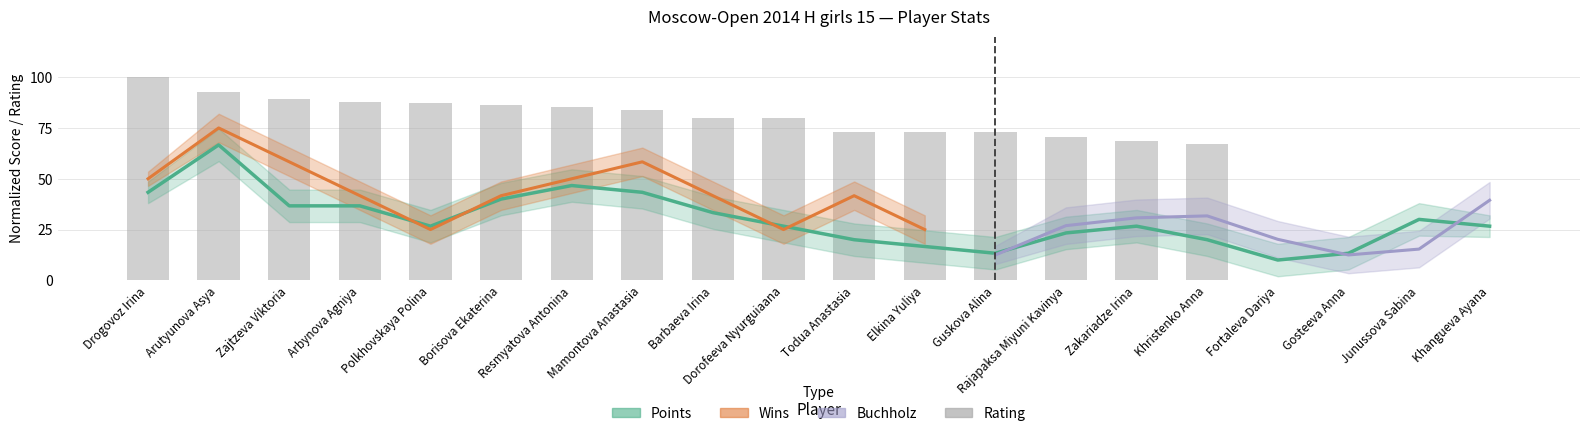

Reading left to right, list all the values displayed in this chart.

Drogovoz Irina=100.0	Arutyunova Asya=92.6	Zajtzeva Viktoria=89.5	Arbynova Agniya=87.8	Polkhovskaya Polina=87.0	Borisova Ekaterina=86.2	Resmyatova Antonina=85.3	Mamontova Anastasia=83.8	Barbaeva Irina=80.1	Dorofeeva Nyurguiaana=80.1	Todua Anastasia=73.2	Elkina Yuliya=73.1	Guskova Alina=72.9	Rajapaksa Miyuni Kavinya=70.7	Zakariadze Irina=68.7	Khristenko Anna=67.3	Fortaleva Dariya=0.0	Gosteeva Anna=0.0	Junussova Sabina=0.0	Khangueva Ayana=0.0